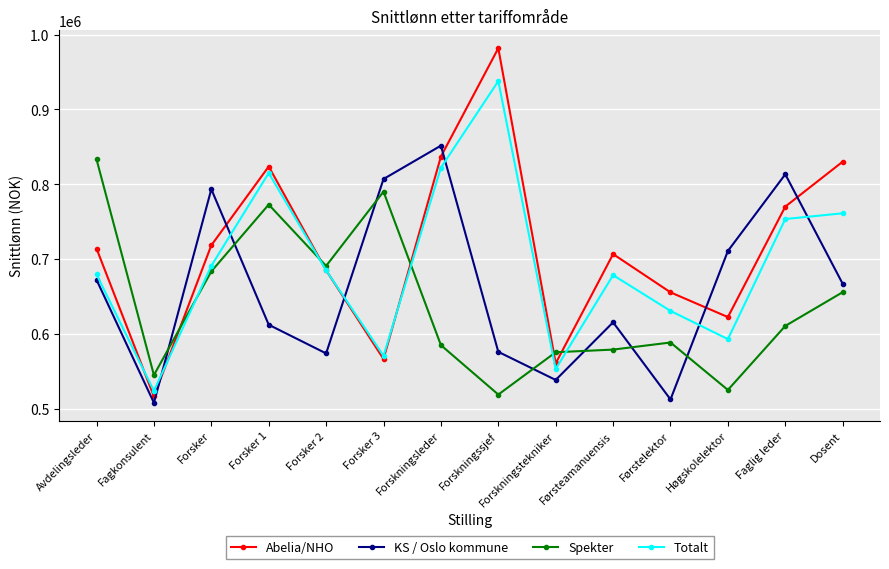

What are all the series names shown in the legend?

Abelia/NHO, KS / Oslo kommune, Spekter, Totalt